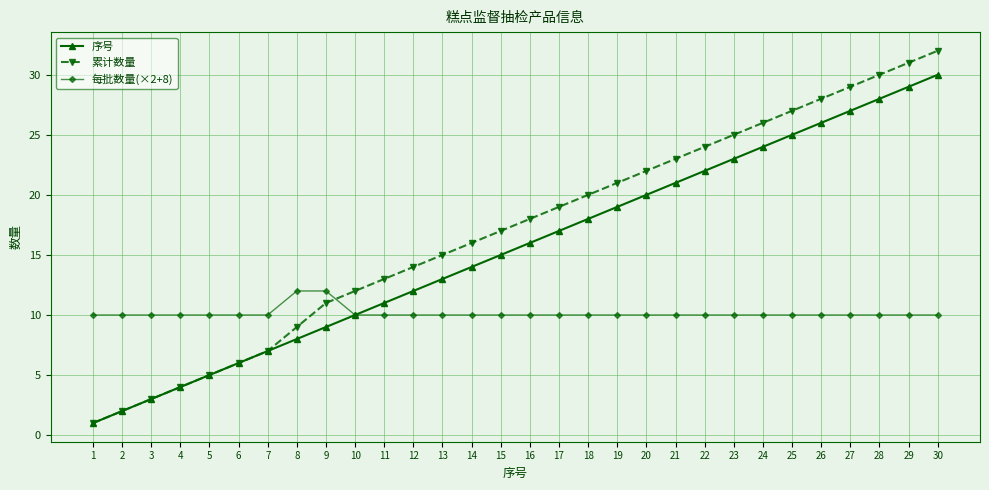

The 累计数量 series shows 50 at 30. True or false?

False